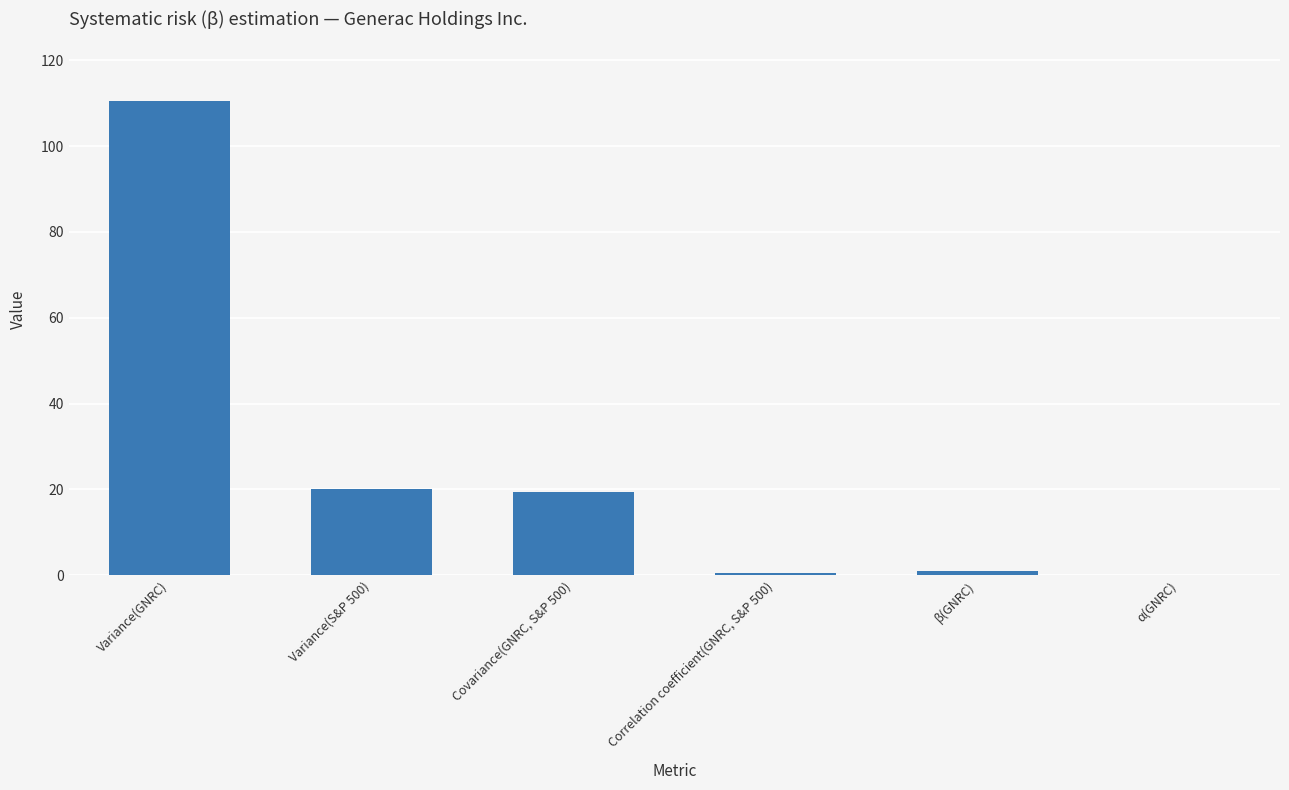

True or false: the data shows 19.3 at Covariance(GNRC, S&P 500).

True